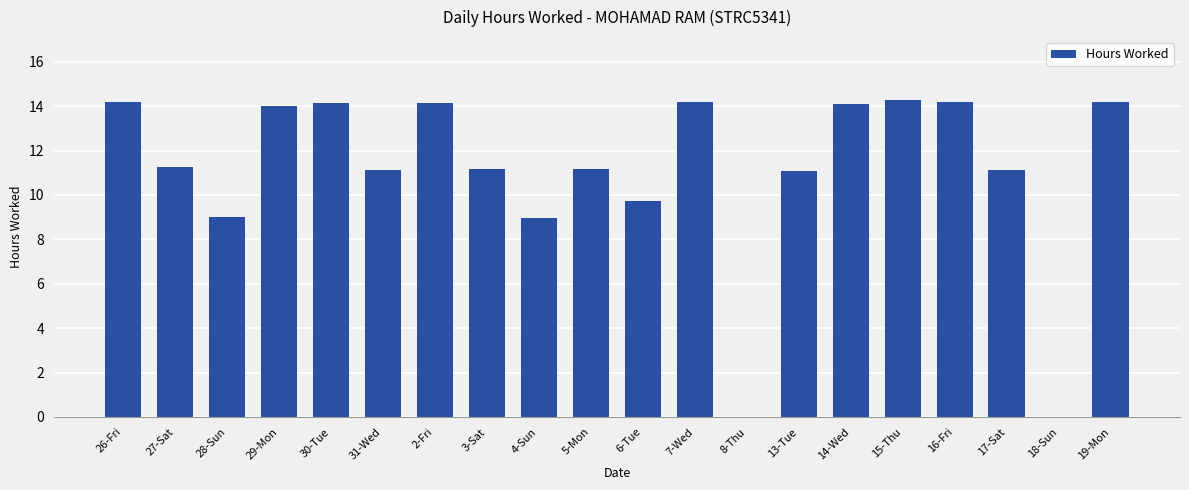

What value does the data have at 2-Fri?

14.1